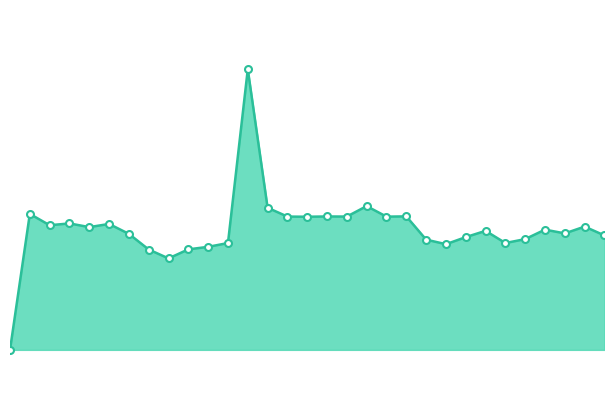

Is this an area chart (filled region under the line)?

Yes